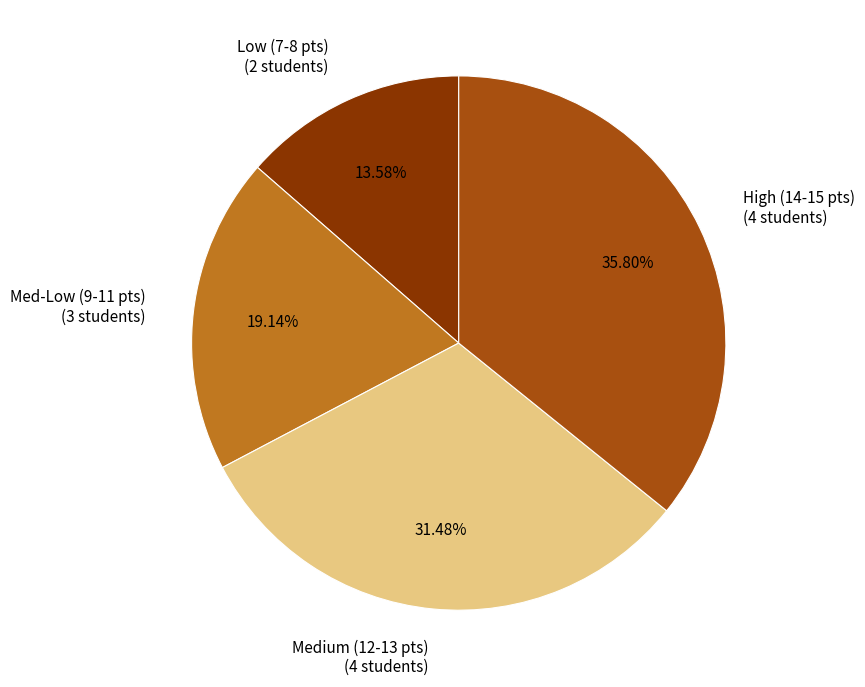

Between Med-Low (9-11 pts) (3 students) and Low (7-8 pts) (2 students), which is larger?

Med-Low (9-11 pts) (3 students)